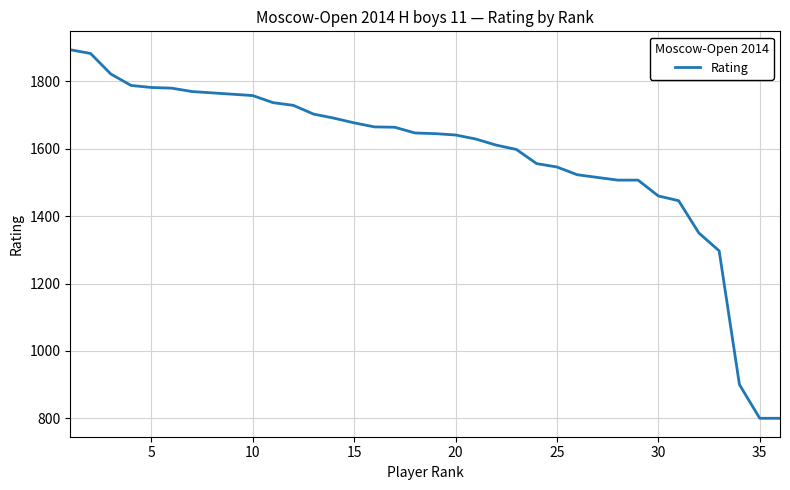

What is the difference between the maximum and minimum values?

1094